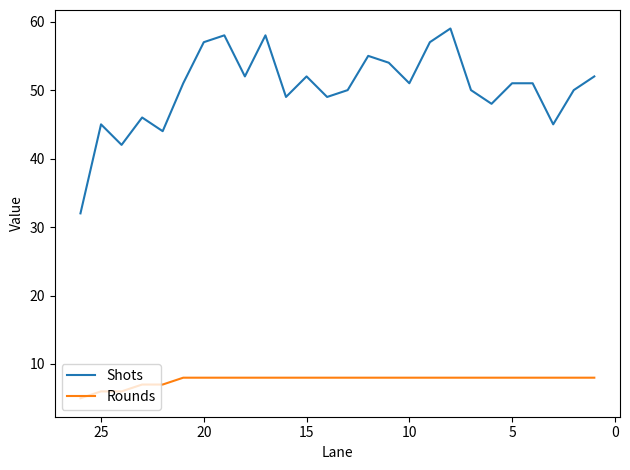

True or false: Rounds and Shots intersect in this chart.

False